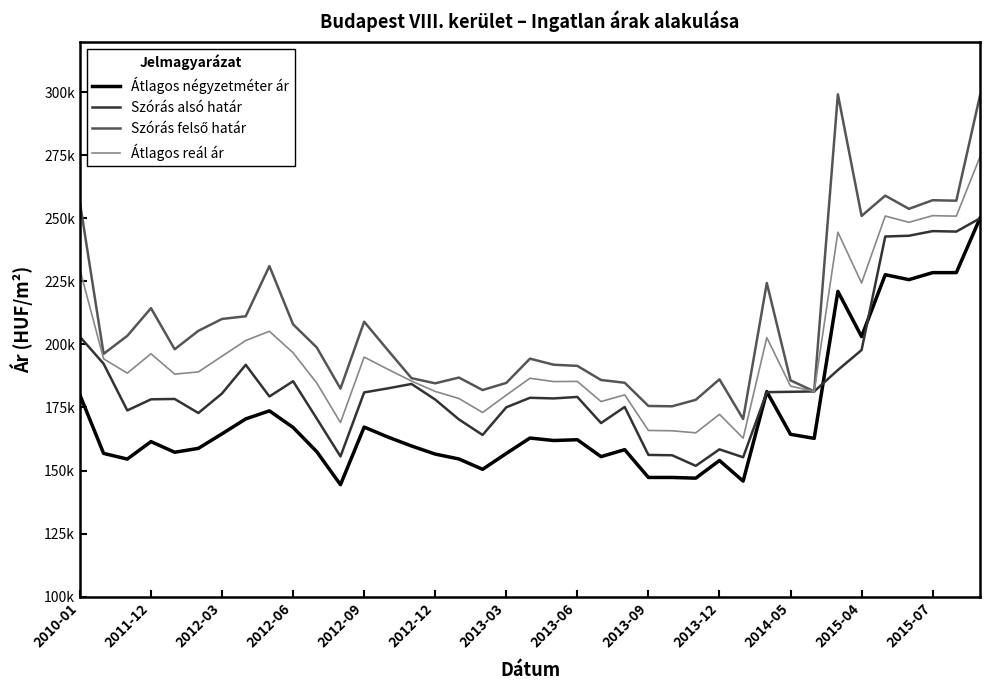

Is this an area chart (filled region under the line)?

No